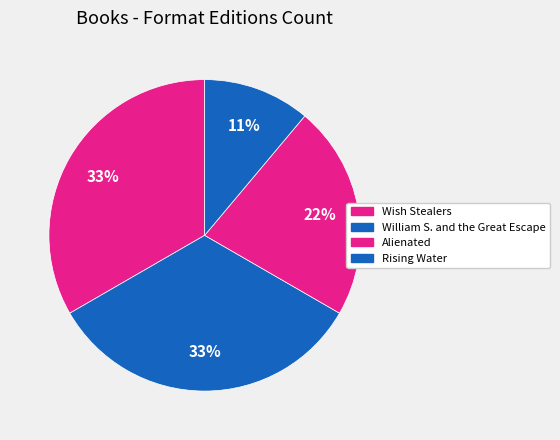

How many slices are in this pie chart?

4